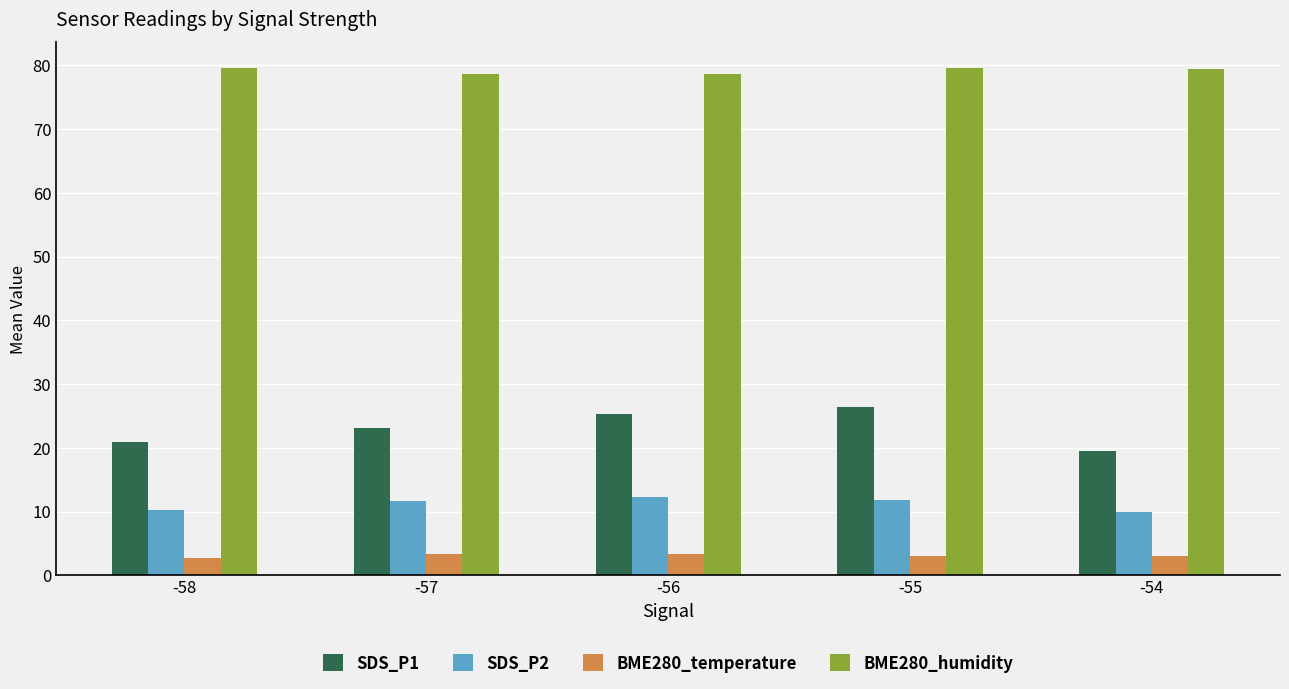

Which series has the largest range (max minus min)?

SDS_P1